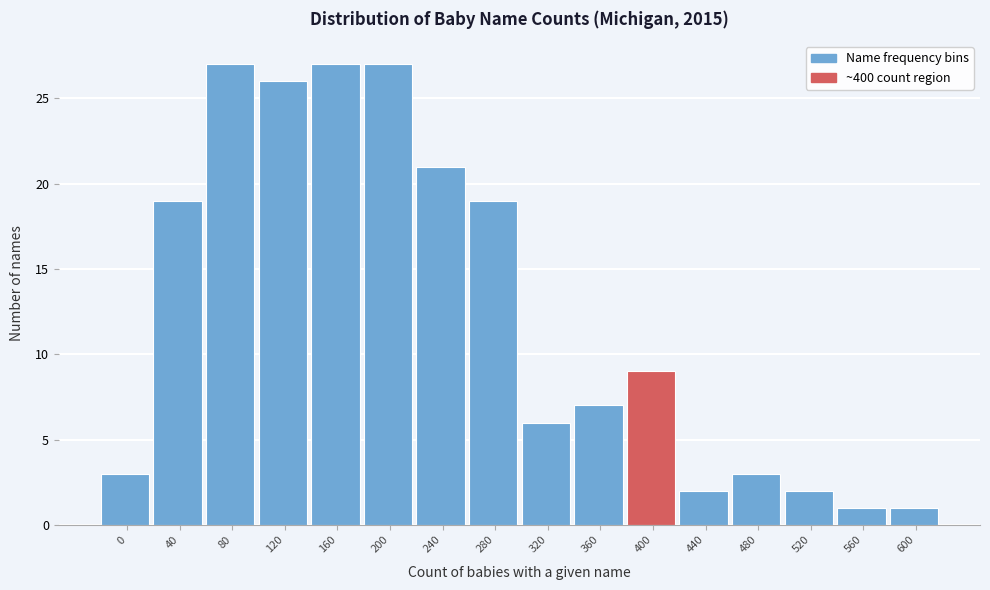

Reading left to right, extract all data points from this chart.

3	19	27	26	27	27	21	19	6	7	9	2	3	2	1	1